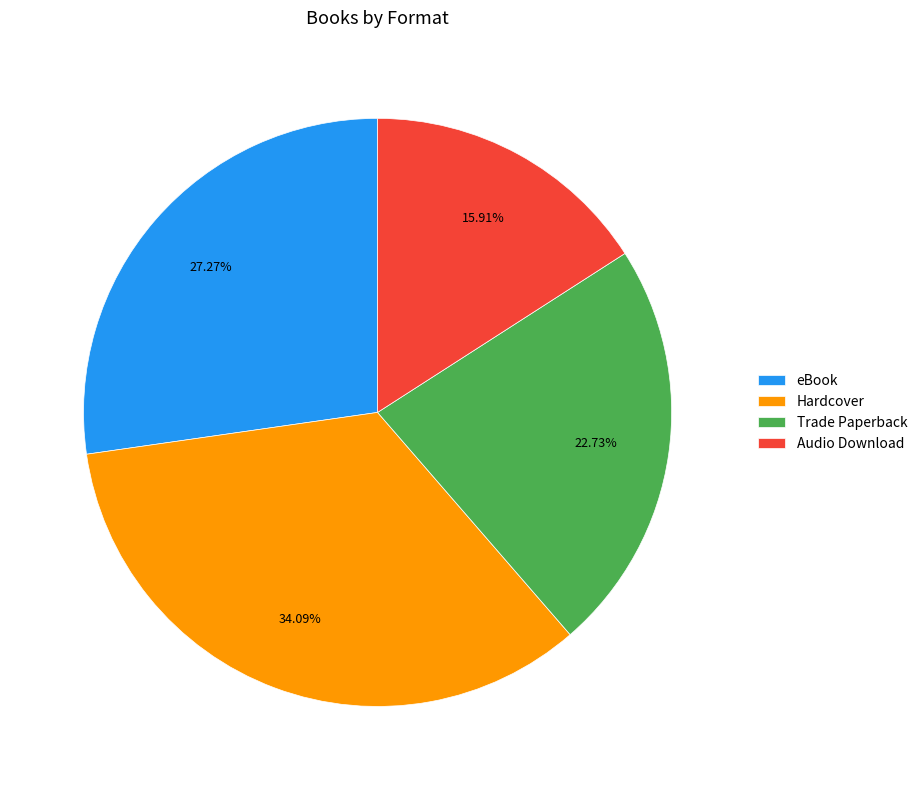

How many slices are in this pie chart?

4